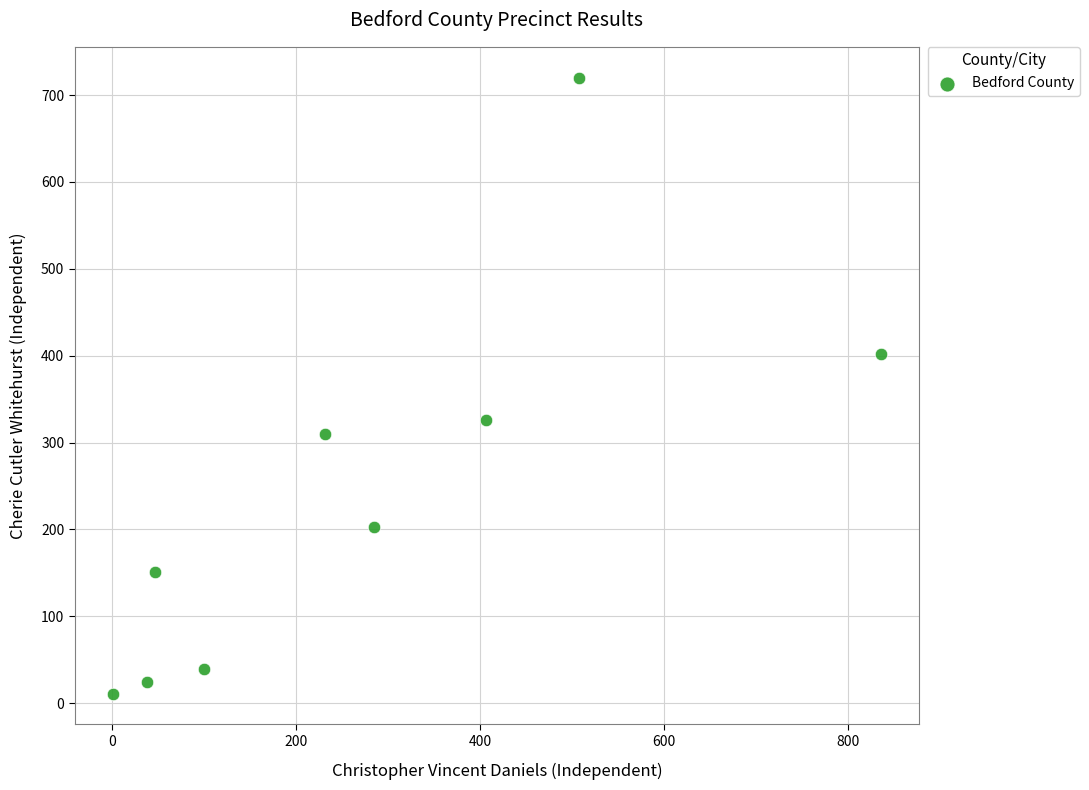

What is the average X value?

273